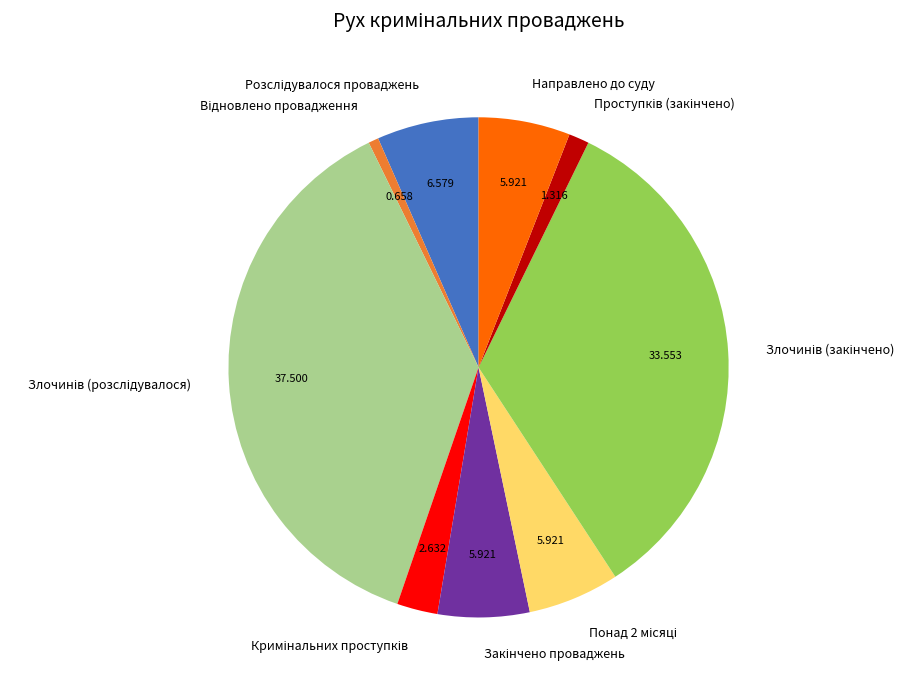

Does any single category account for the majority?

No